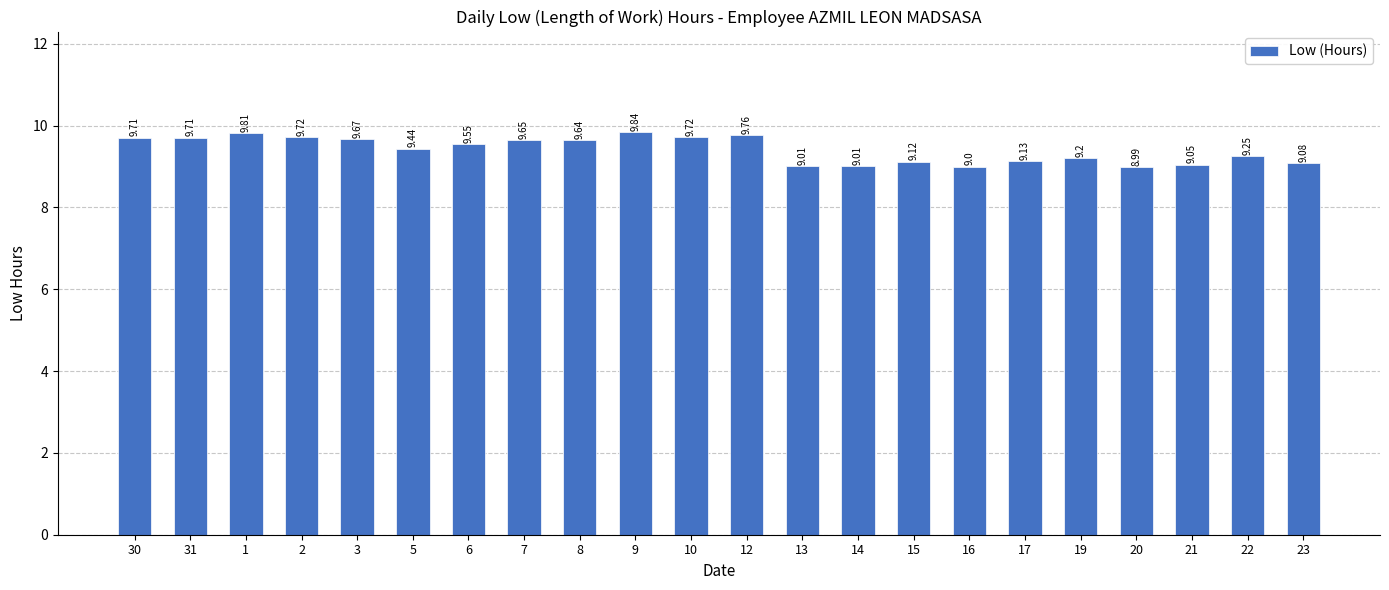

Between 14 and 20, which is larger?

14